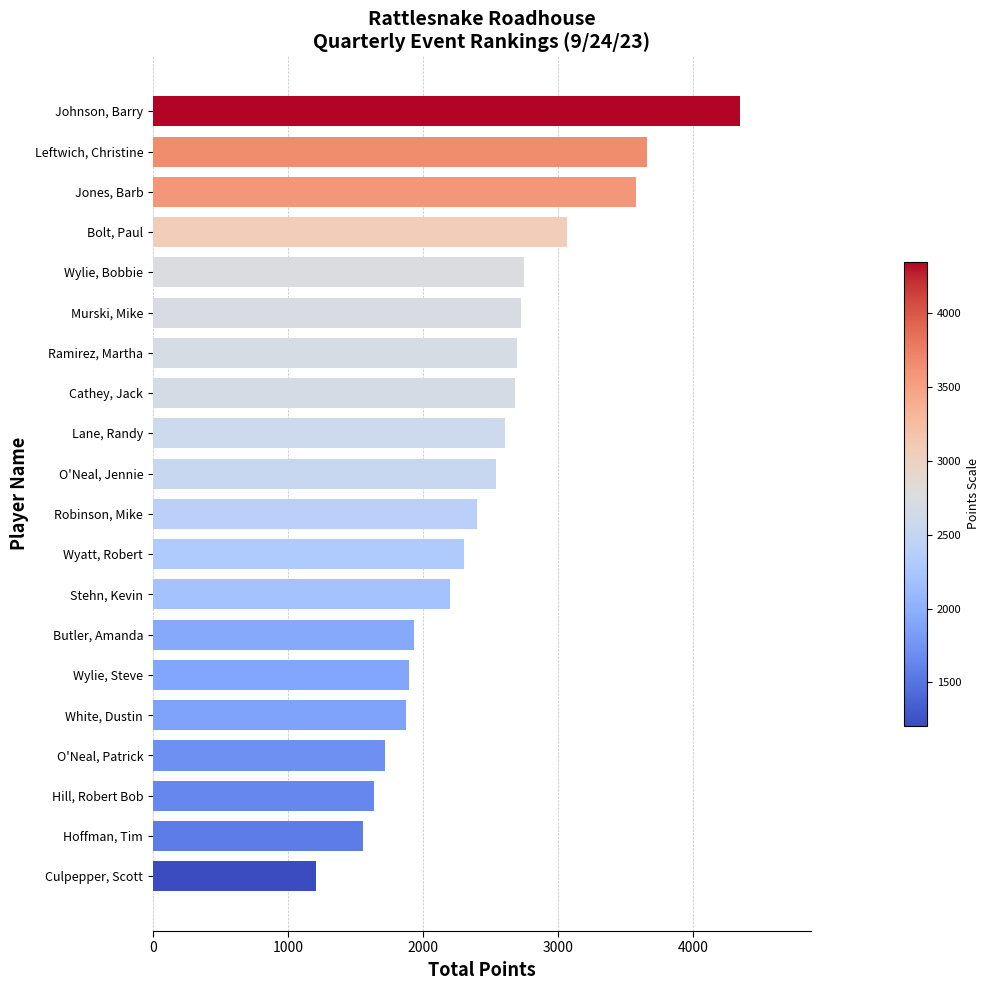

What value does the data have at Leftwich, Christine?

3655